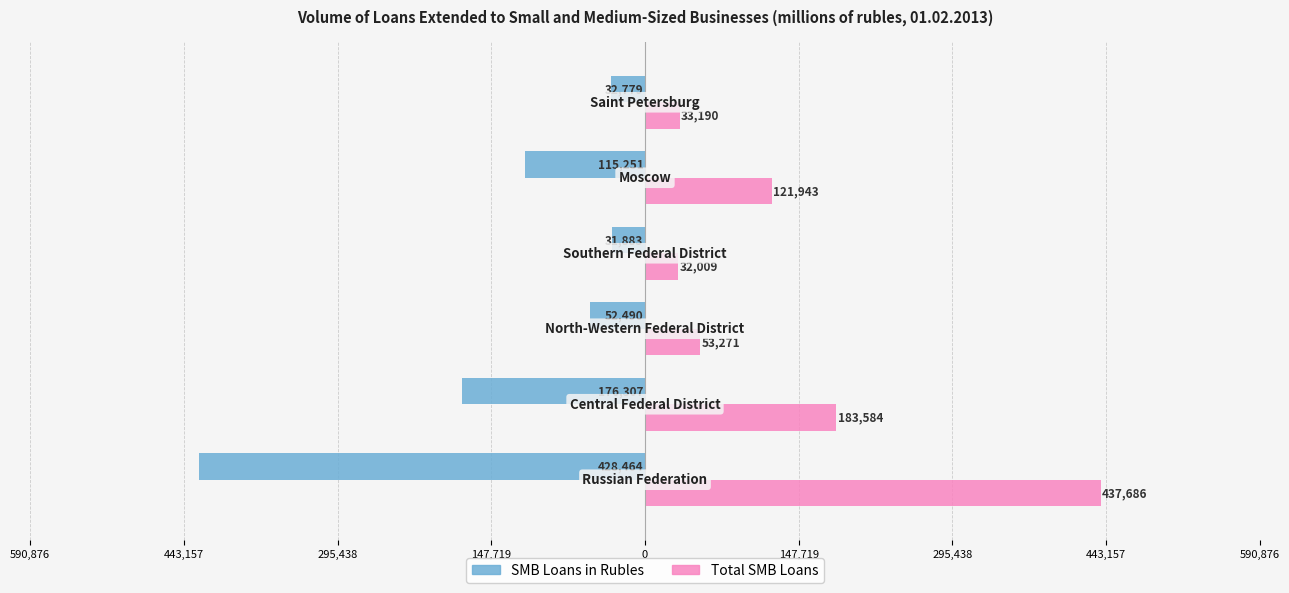

What are all the series names shown in the legend?

SMB Loans in Rubles, Total SMB Loans